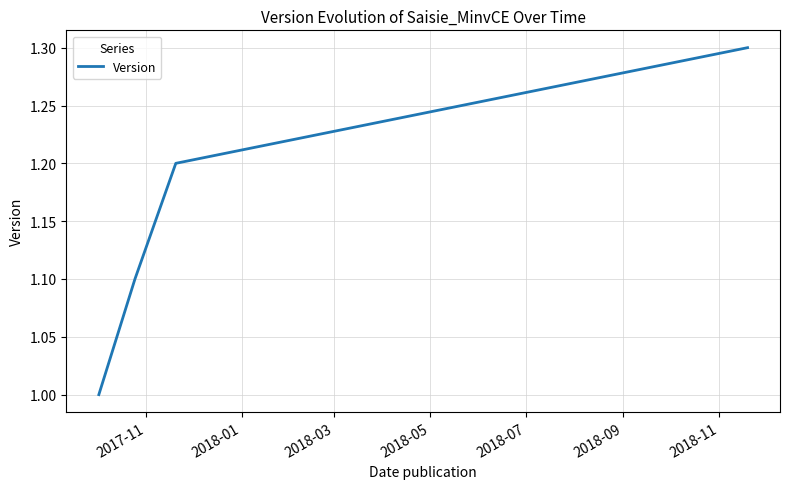

What is the greatest value displayed?

1.3